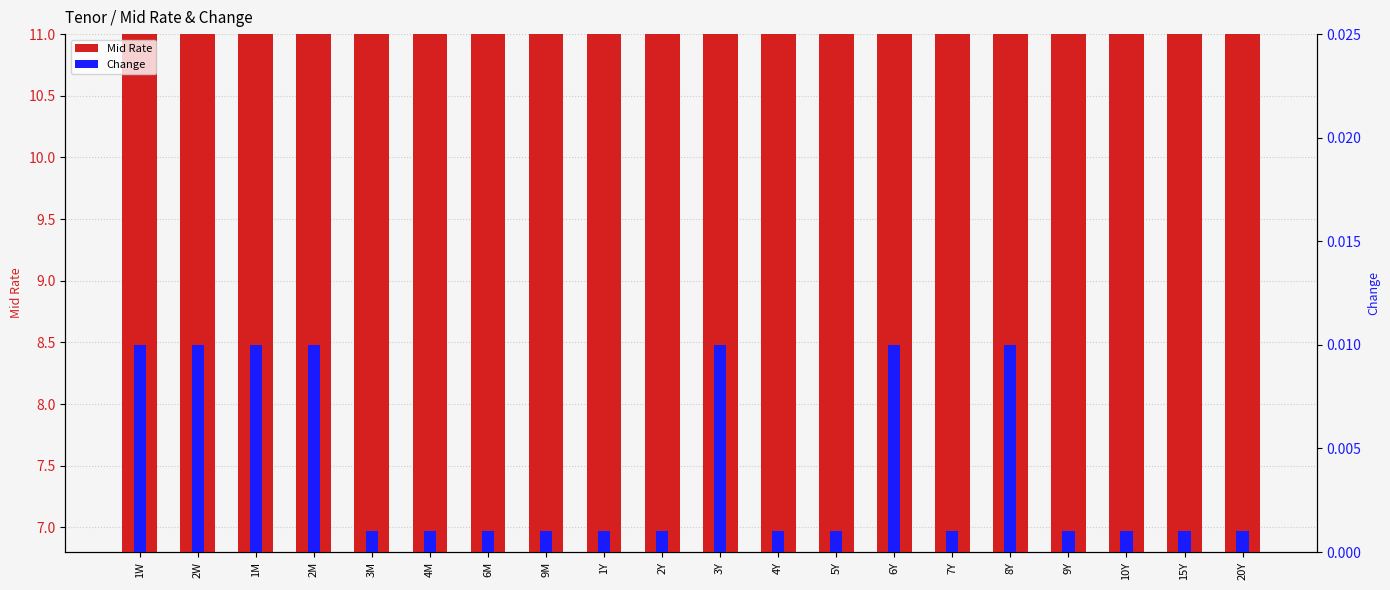

How many Change values are between 0 and 1?

20